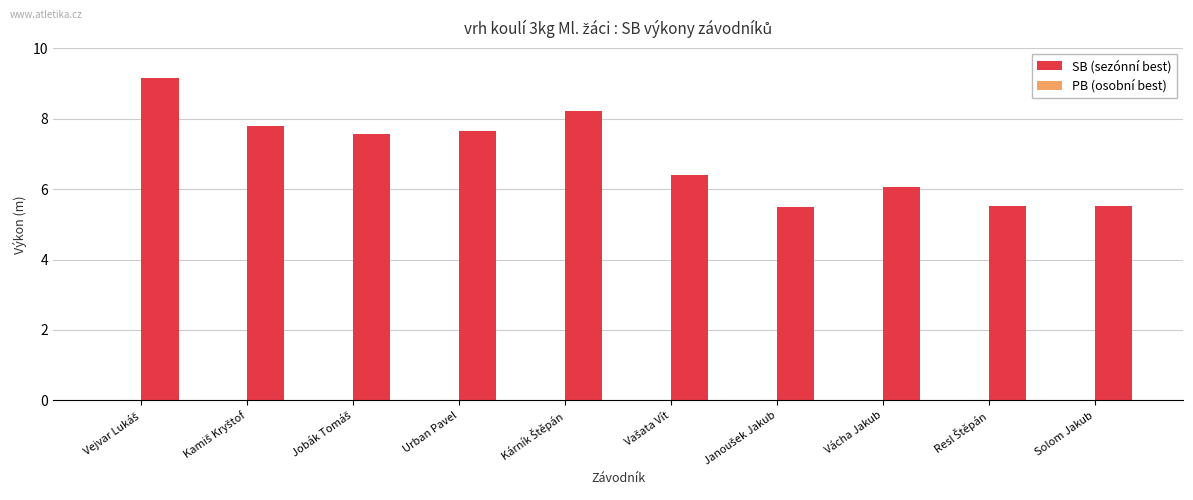

The chart shows a value of 7.3 at Solom Jakub. True or false?

False